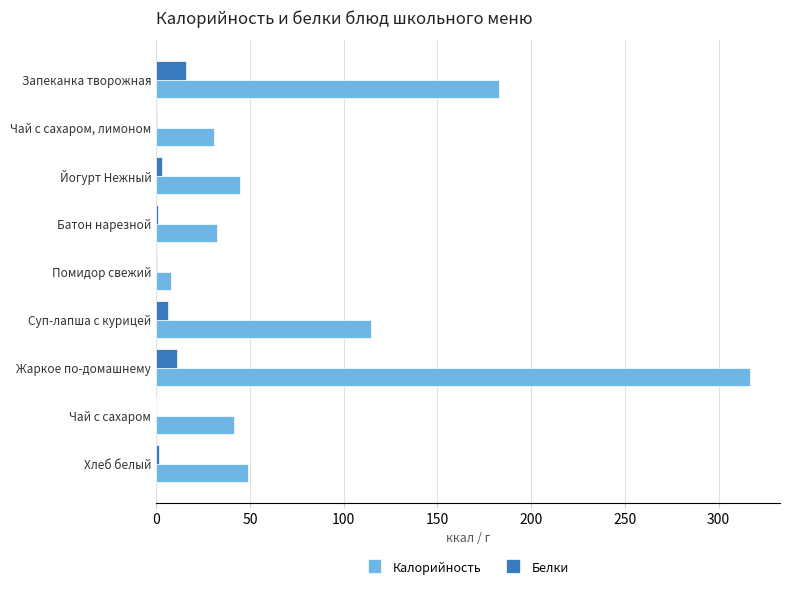

What is the average value of the Калорийность series?

91.3